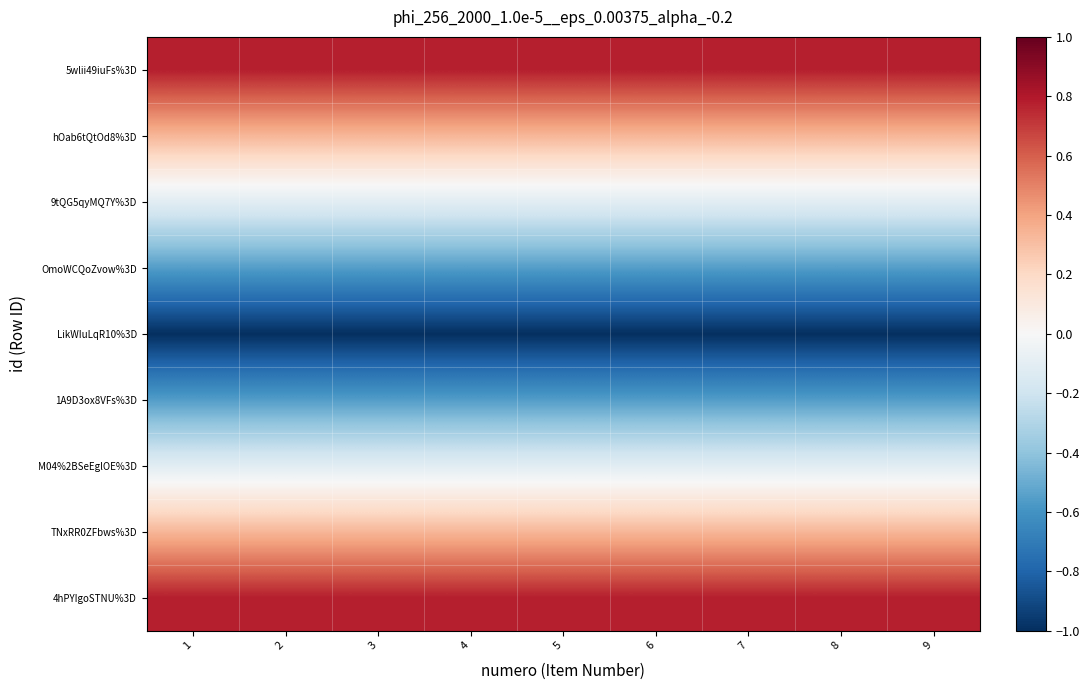

At how many categories does at least one series exceed 0?

9